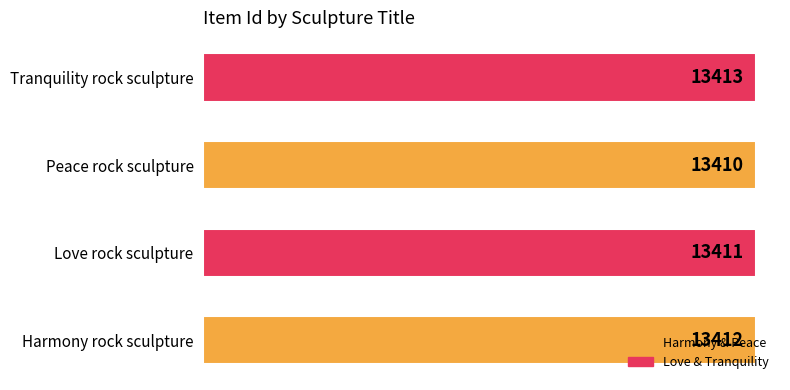

True or false: the data shows 13410 at Peace rock sculpture.

True